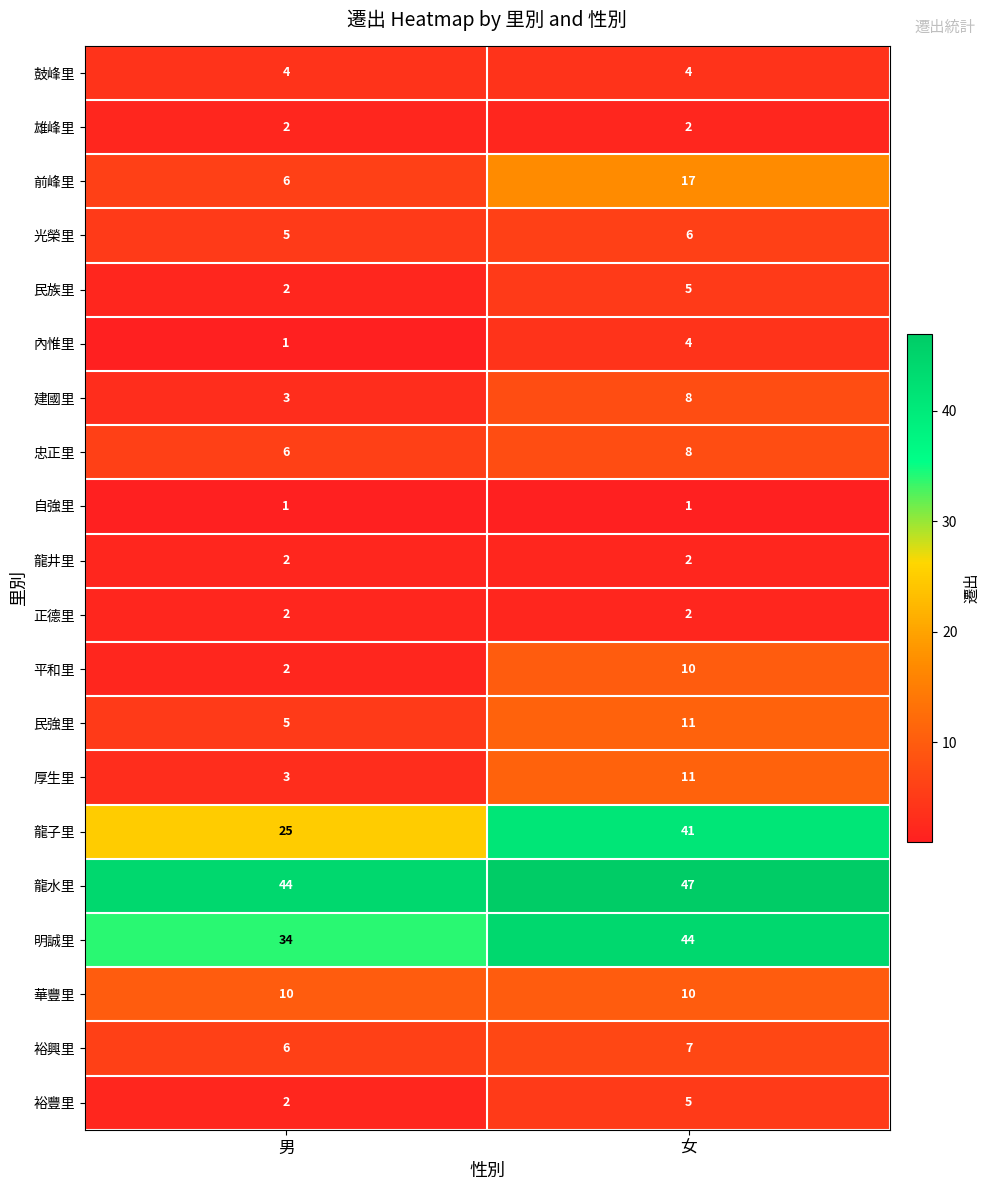

The value of 雄峰里 at 男 is 1. True or false?

False